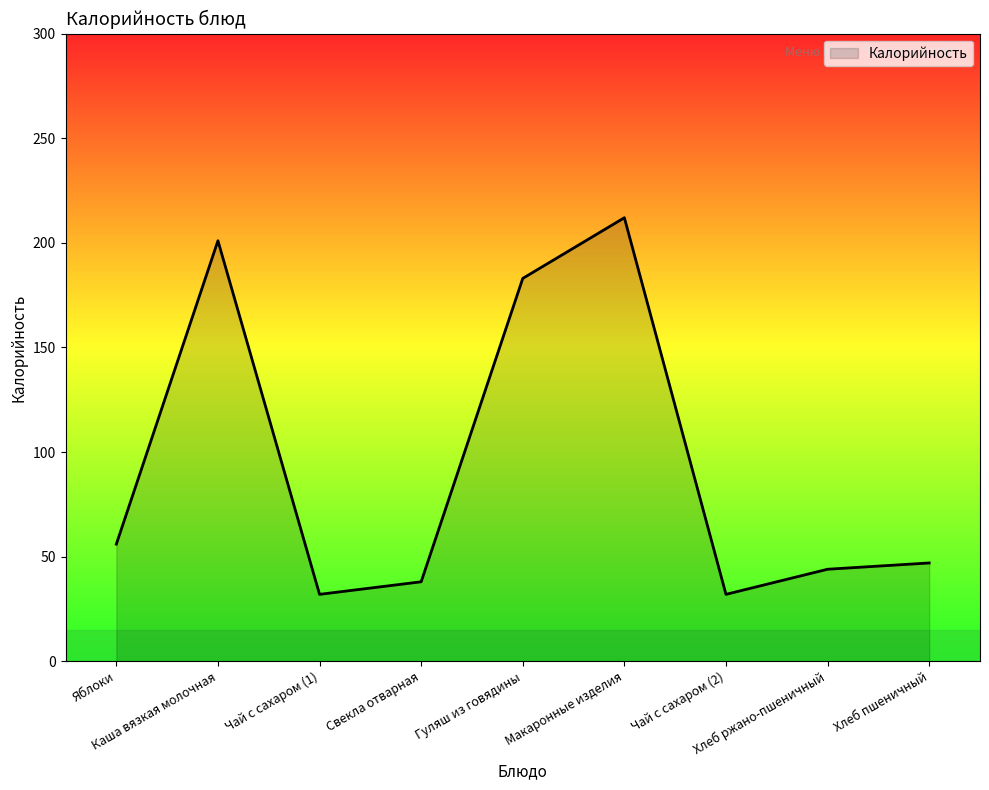

What is the greatest value displayed?

212